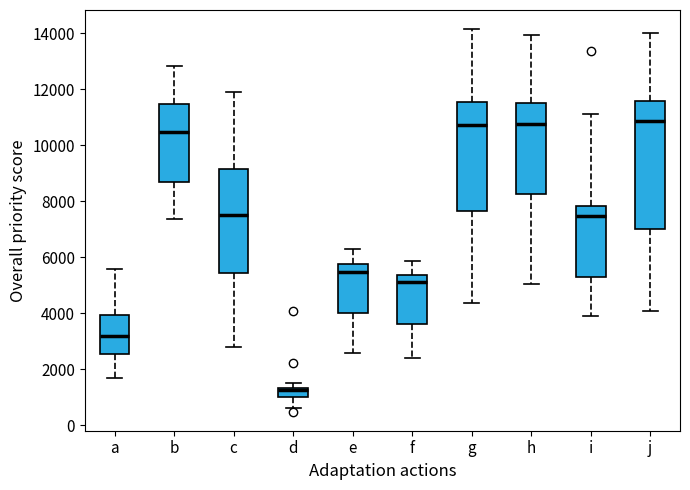

Reading left to right, read every box against the y-axis: the position of its median line, the range the box covers, and the ends of its whiskers. The values are not printed on the chart, so give them approximately, as read against the axis.

a: median 3200, box 2600 to 4000, whiskers 1600 to 5600
b: median 10400, box 8800 to 11400, whiskers 7400 to 12800
c: median 7400, box 5400 to 9200, whiskers 2800 to 12000
d: median 1200, box 1000 to 1400, whiskers 600 to 1400 (above the box's upper edge)
e: median 5400, box 4000 to 5800, whiskers 2600 to 6200
f: median 5200, box 3600 to 5400, whiskers 2400 to 5800
g: median 10800, box 7600 to 11600, whiskers 4400 to 14200
h: median 10800, box 8200 to 11600, whiskers 5000 to 14000
i: median 7400, box 5200 to 7800, whiskers 4000 to 11200
j: median 10800, box 7000 to 11600, whiskers 4000 to 14000